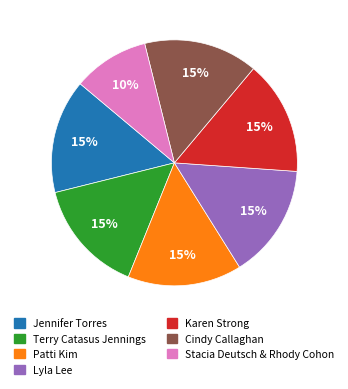

To the nearest percent, what percentage of the pie is Stacia Deutsch & Rhody Cohon?

10%